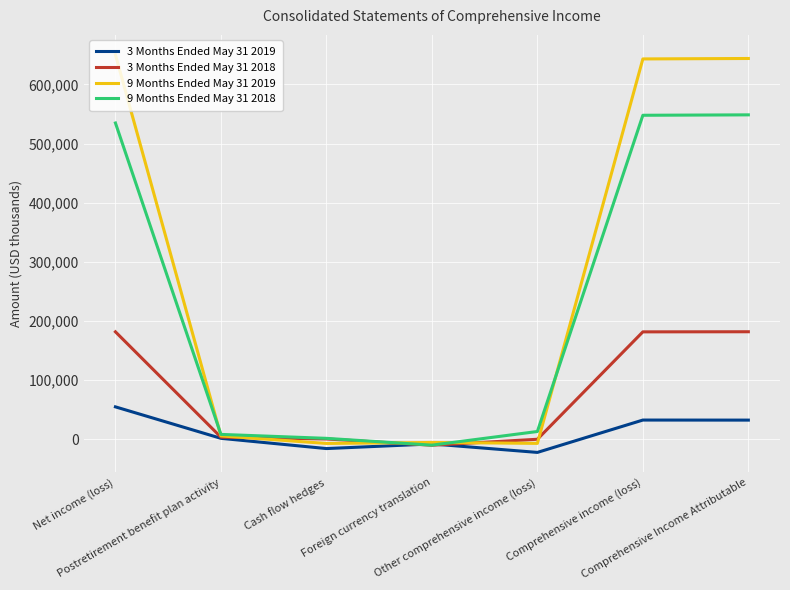

What is the minimum value shown in the chart?

-22313